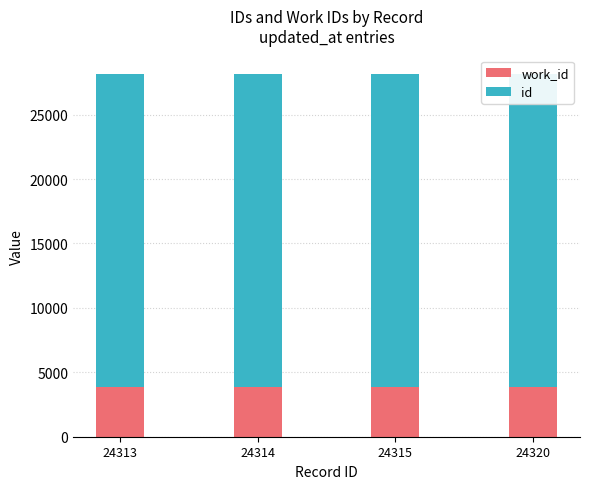

True or false: work_id has a value of 3866 at 24314.

True